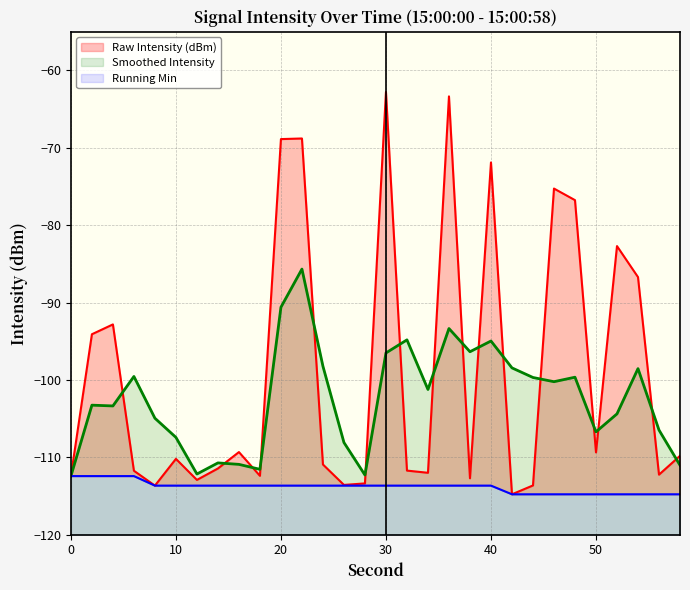

What is the difference between the Raw Intensity (dBm) values at 36 and 30?

0.6